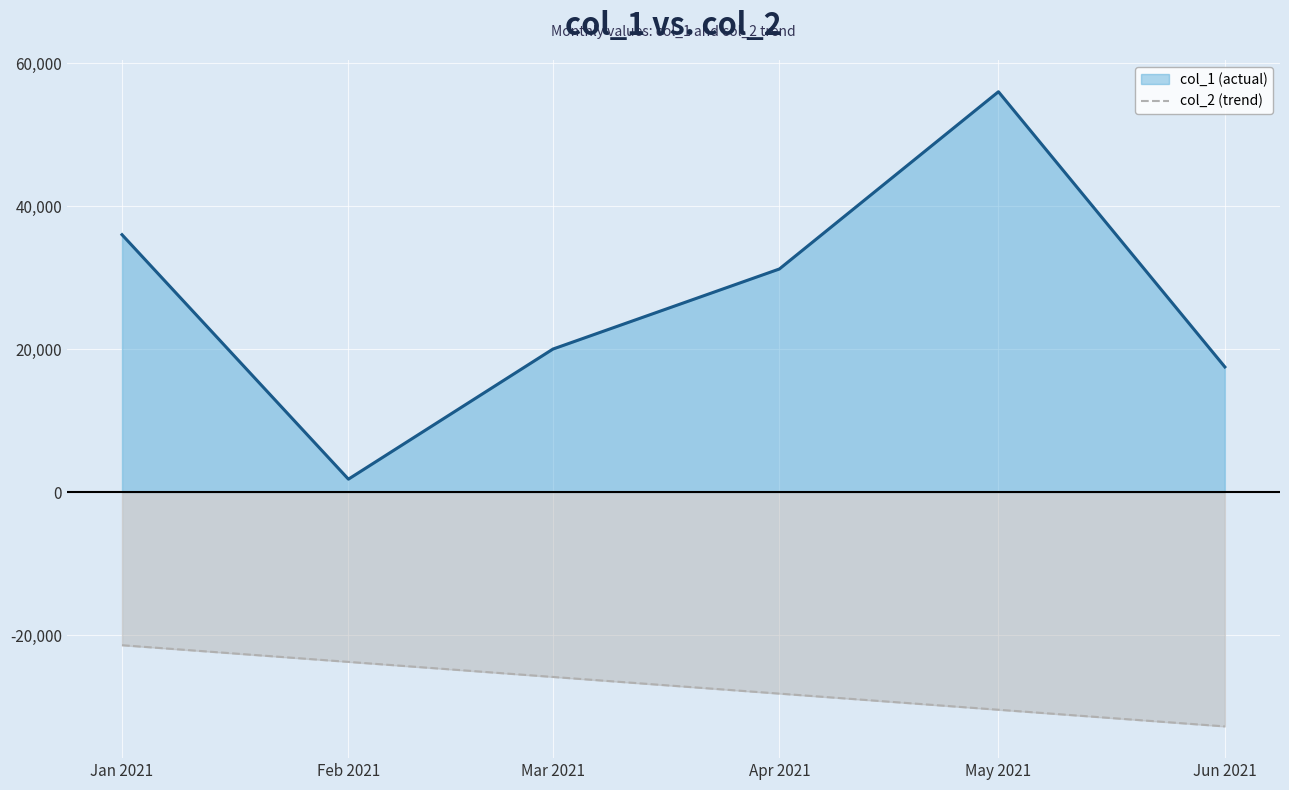

Which label corresponds to the largest value in the chart?

May 2021